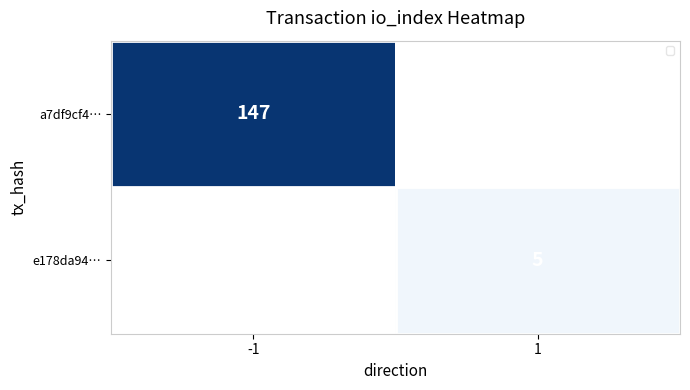

Is the value of a7df9cf4… at -1 greater than the value of e178da94… at 1?

Yes